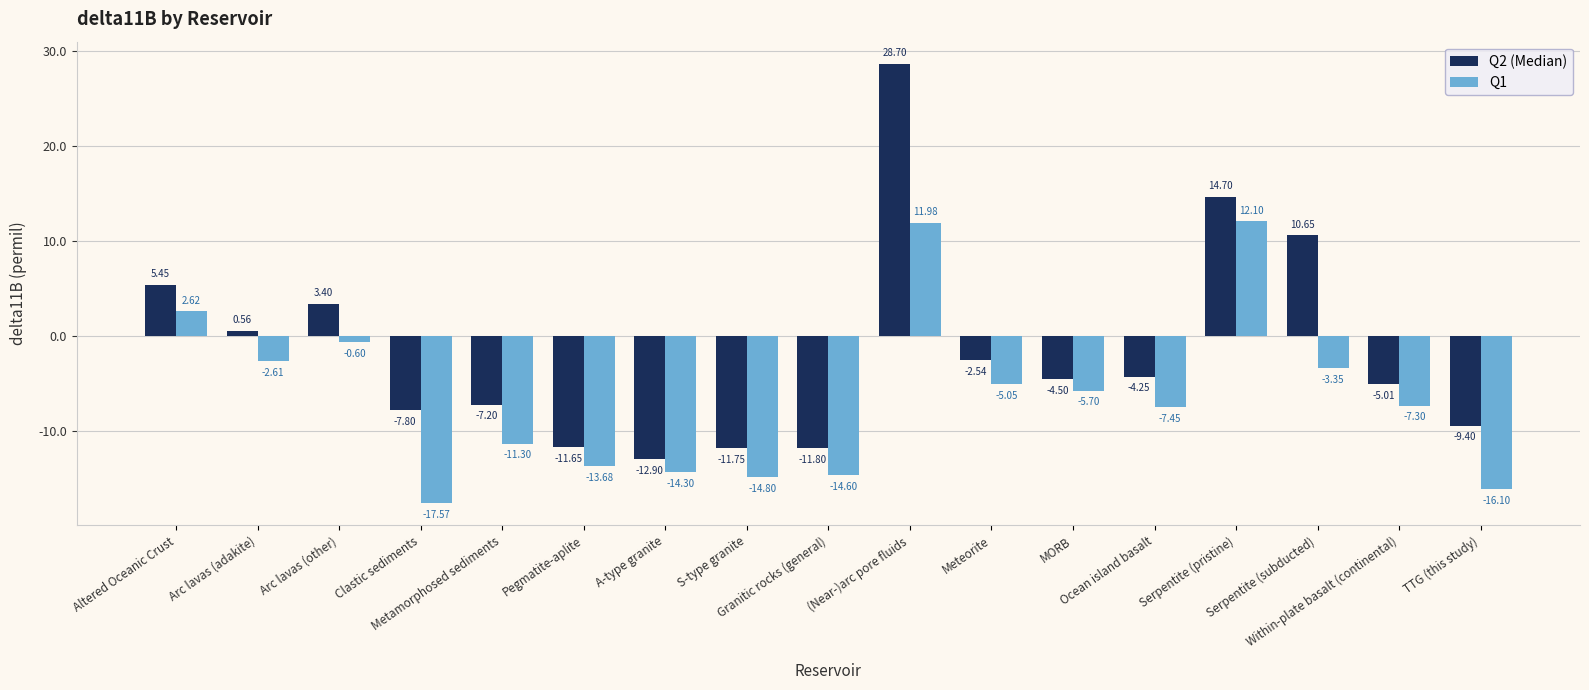

What is the smallest value displayed?

-17.6